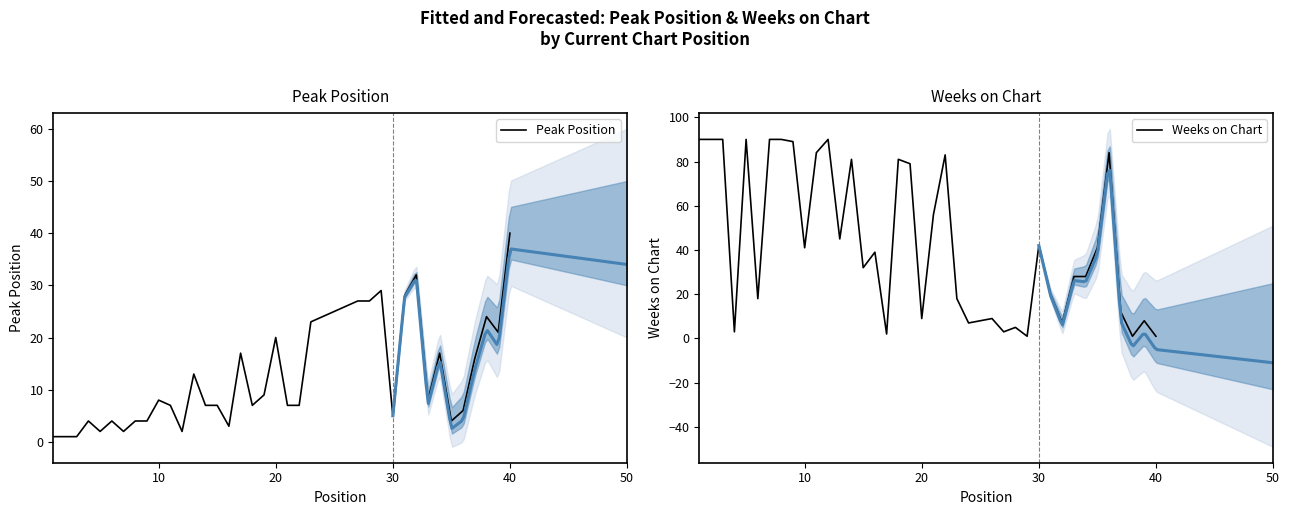

Which category has the highest value in the Peak Position series?

40